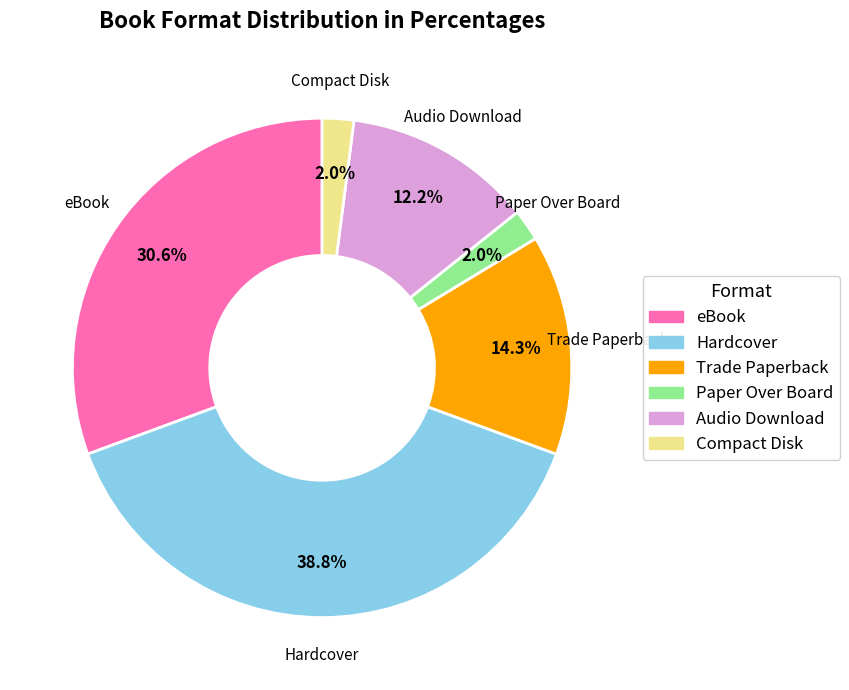

How many segments does this pie chart have?

6